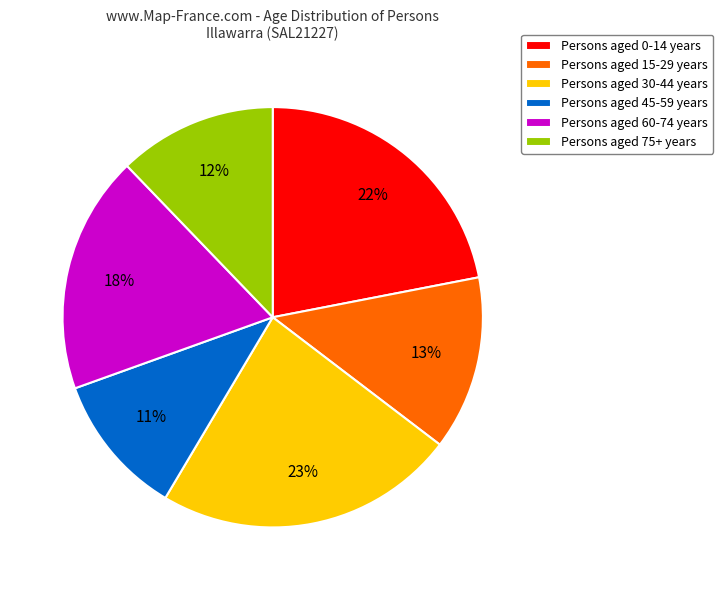

Is the sum of Persons aged 0-14 years and Persons aged 15-29 years greater than half?

No